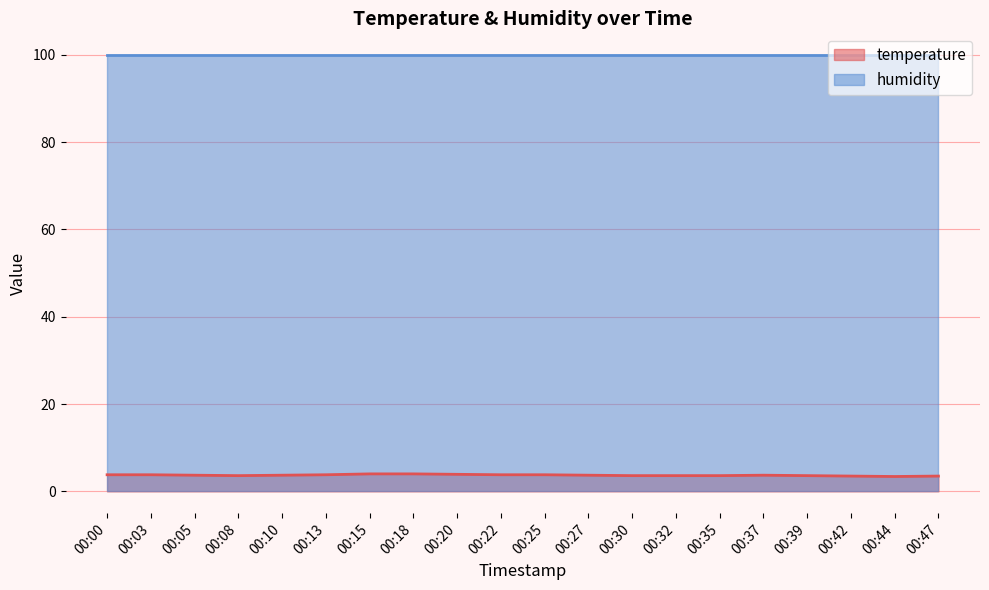

At which category does the chart reach its peak across all series?

00:15